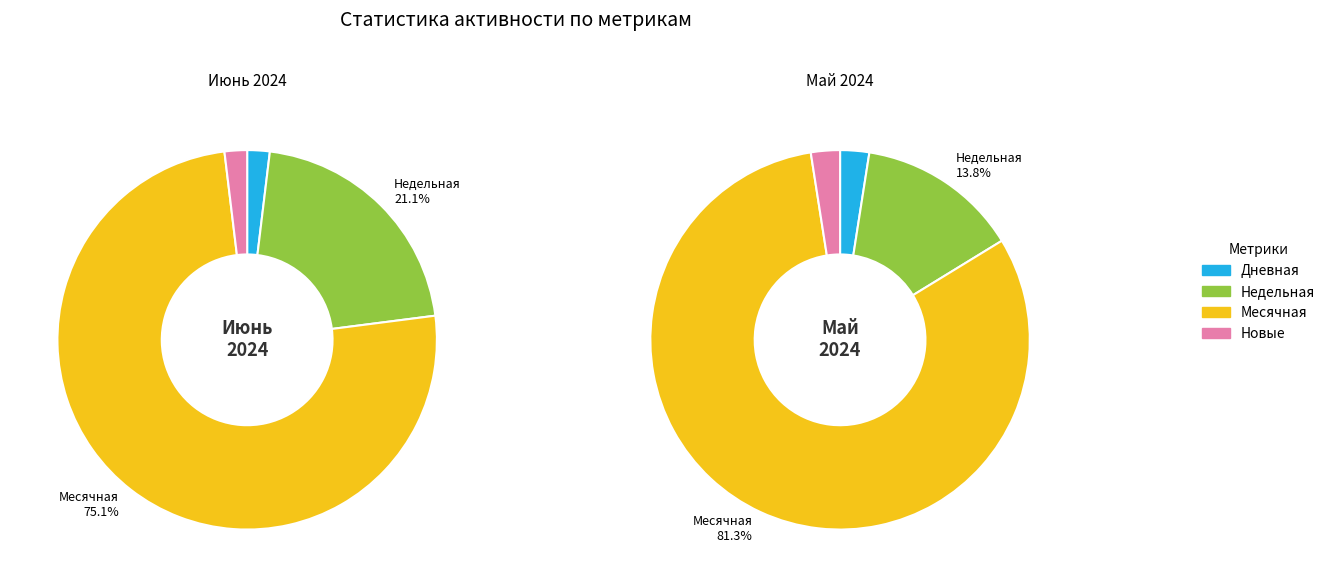

Combined, do 28 and 39 account for over 50%?

No